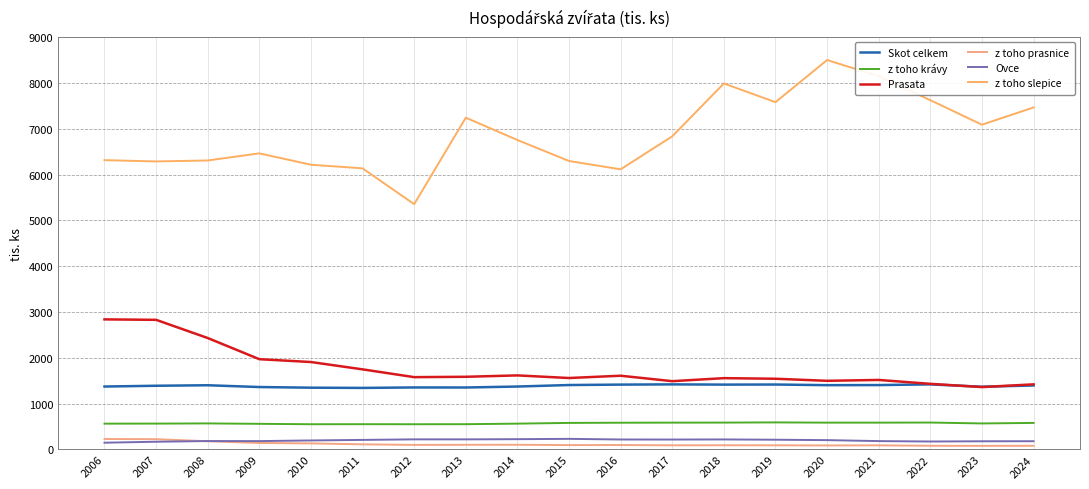

In z toho prasnice, how many points are higher than both neighbors (excluding endpoints)?

4